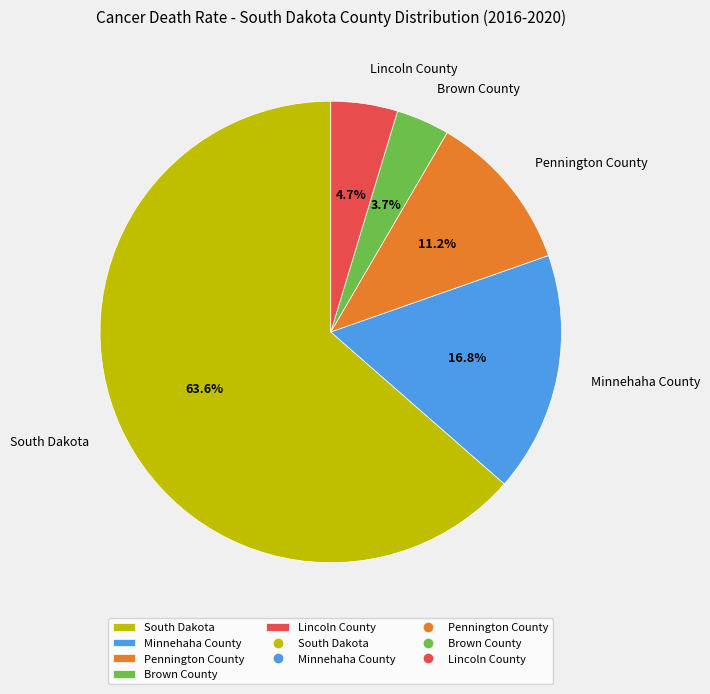

Count the number of slices in the pie.

5